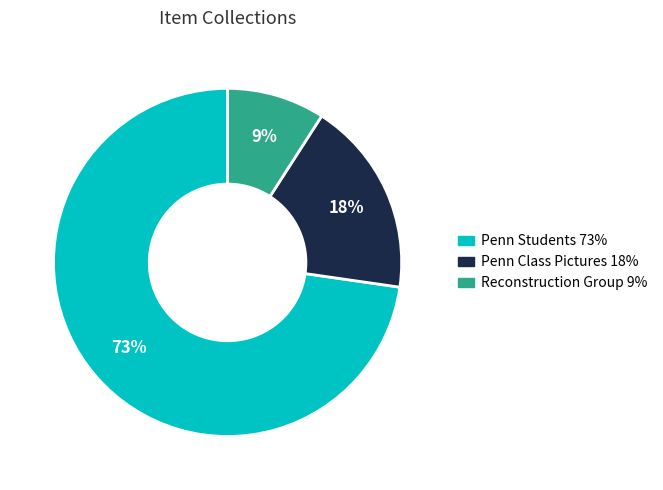

To the nearest percent, what is the average slice percentage?

33%